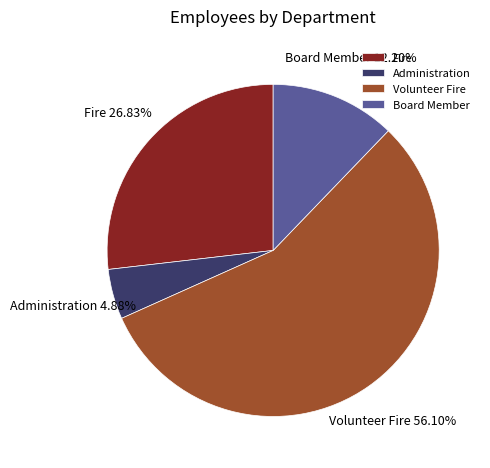

What percentage is the Fire slice, to the nearest percent?

27%